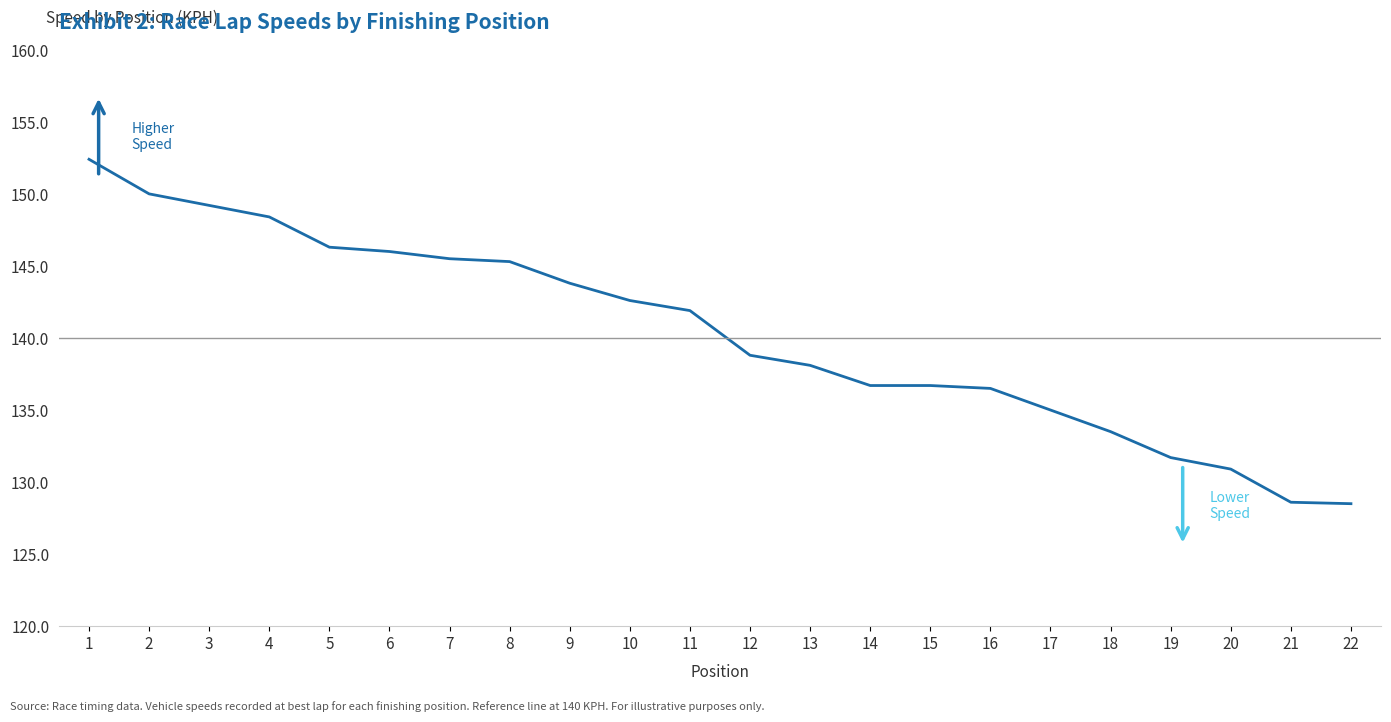

What is the ratio of the value at 18 to the value at 1?

0.9